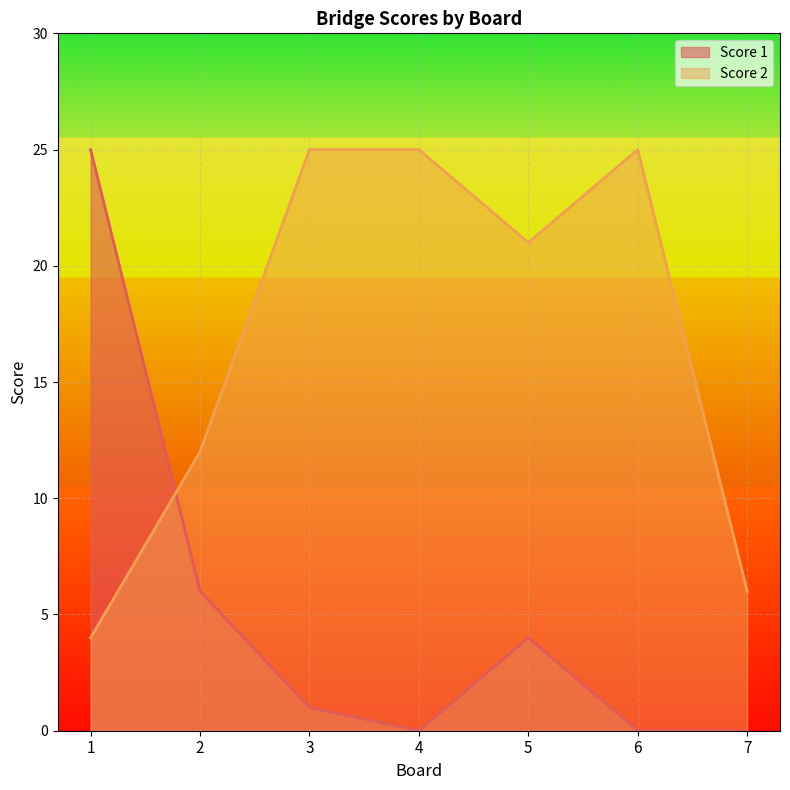

How many values in the Score 2 series exceed 21?

3